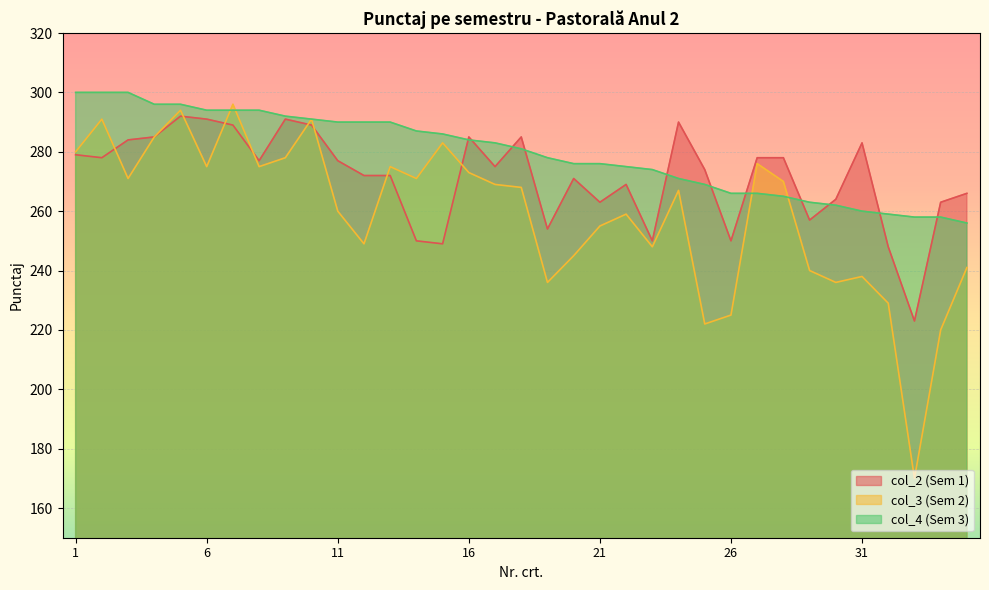

The col_3 (Sem 2) series shows 229 at 32. True or false?

True